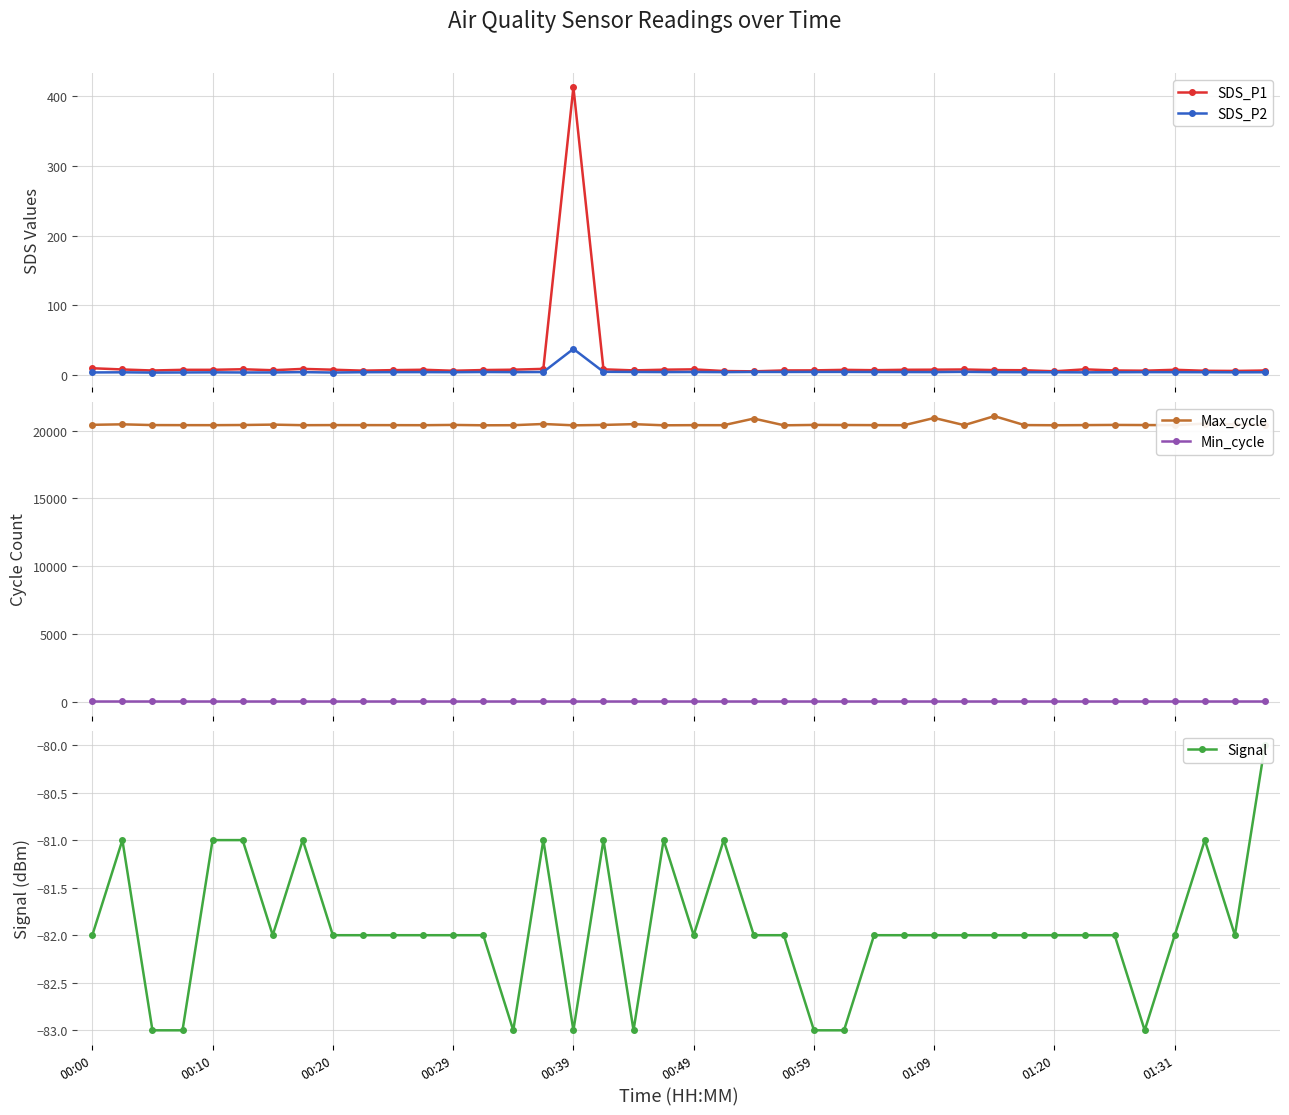

Does the chart have visible grid lines?

Yes